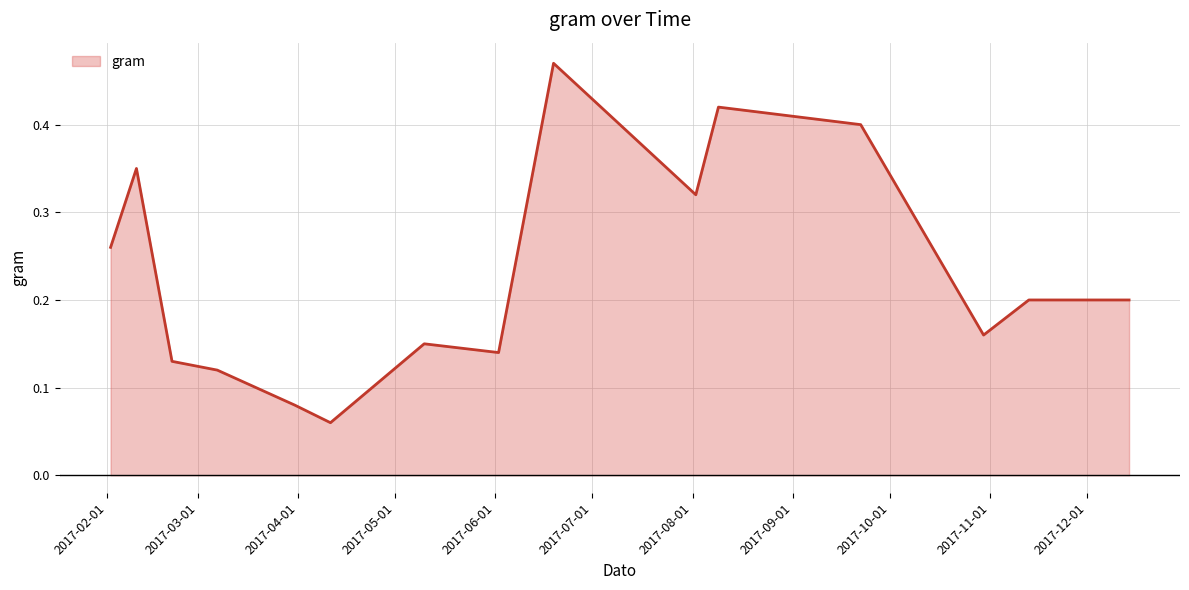

How many lines are shown in the chart?

1